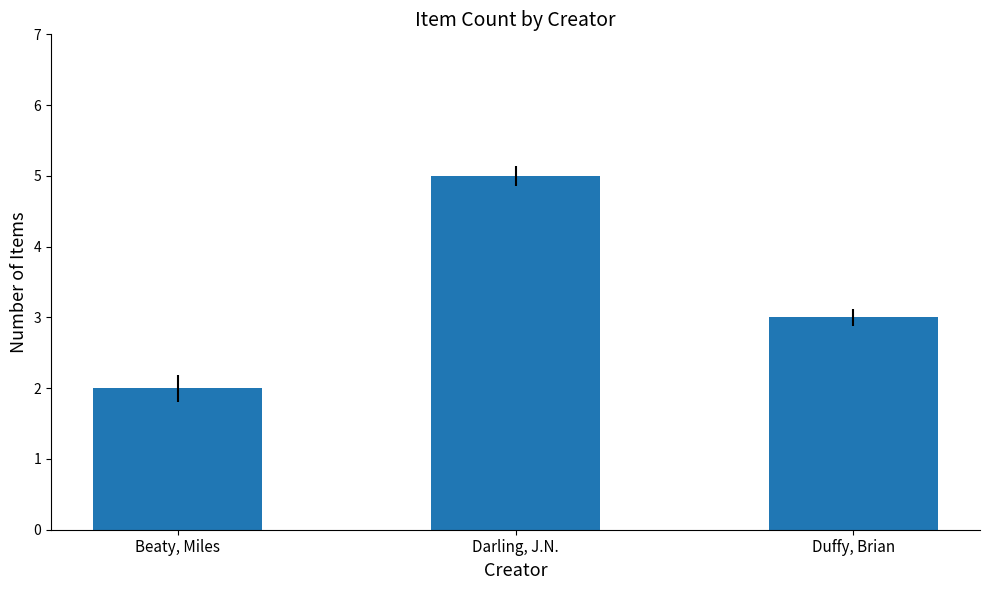

Where is the data nearest to the value 3?

Duffy, Brian